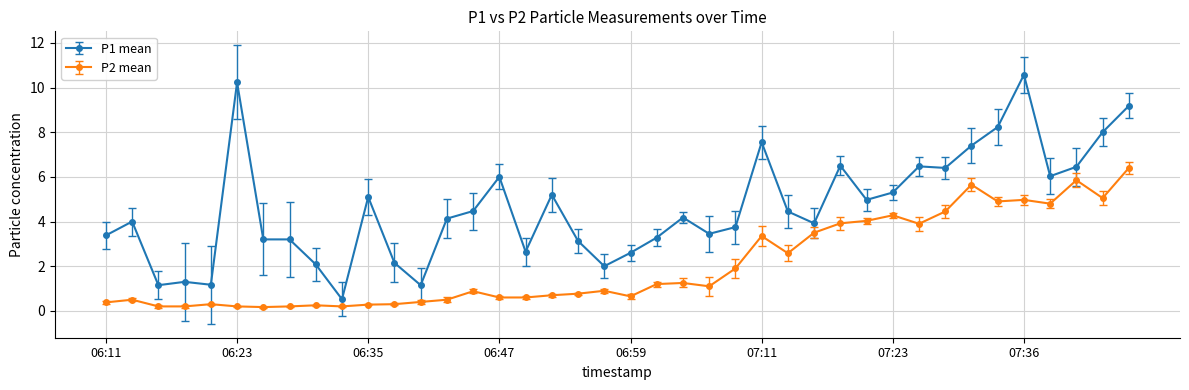

True or false: P2 mean has more than 2 points higher than both neighbors.

True